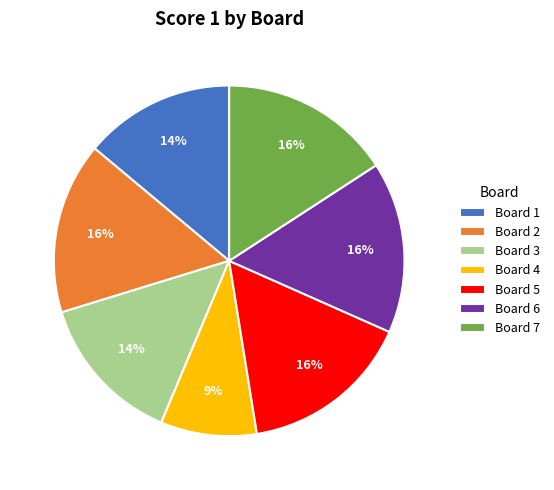

What is the smallest slice in the pie chart?

Board 4